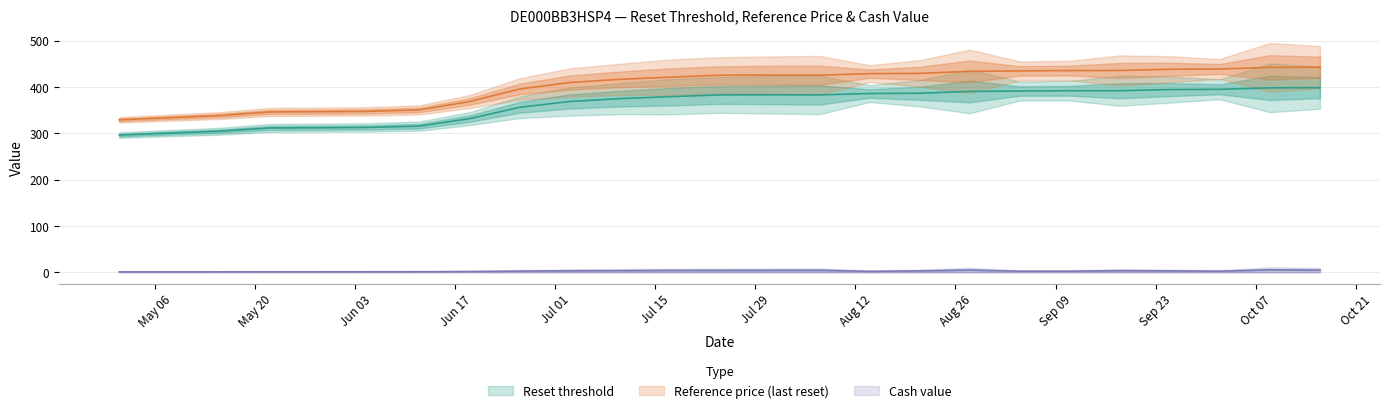

Between 2025-07-24 and 2025-07-31, which series saw the biggest shift?

Reset threshold